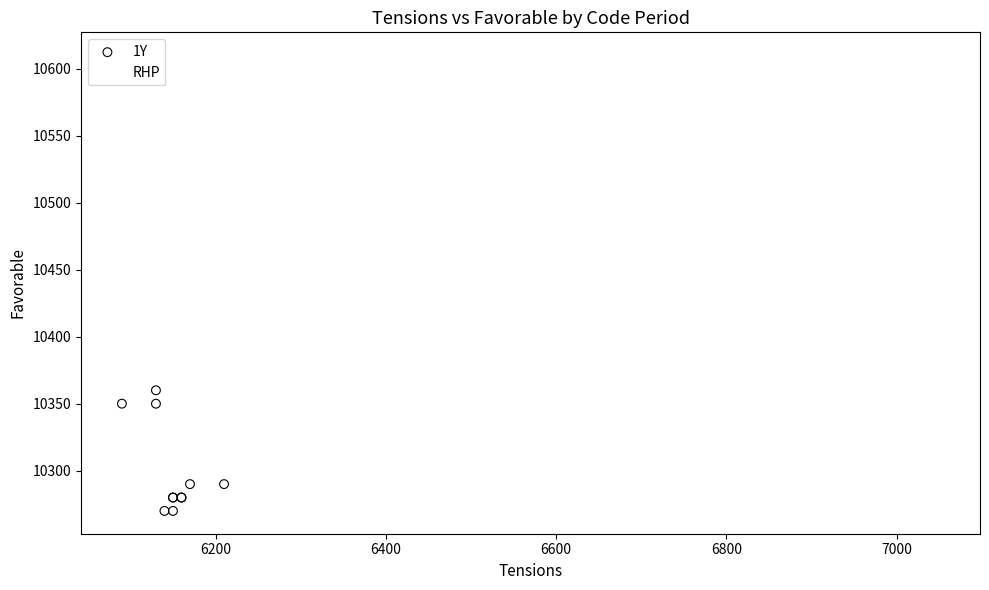

Which series has the widest spread of Y values?

RHP